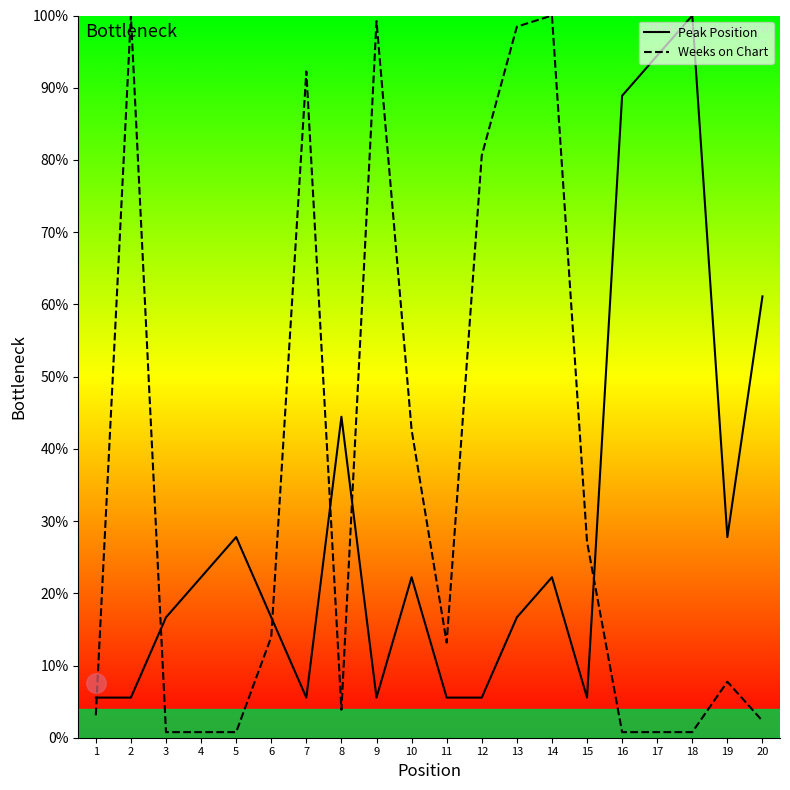

Does the chart display data point markers on the line(s)?

No